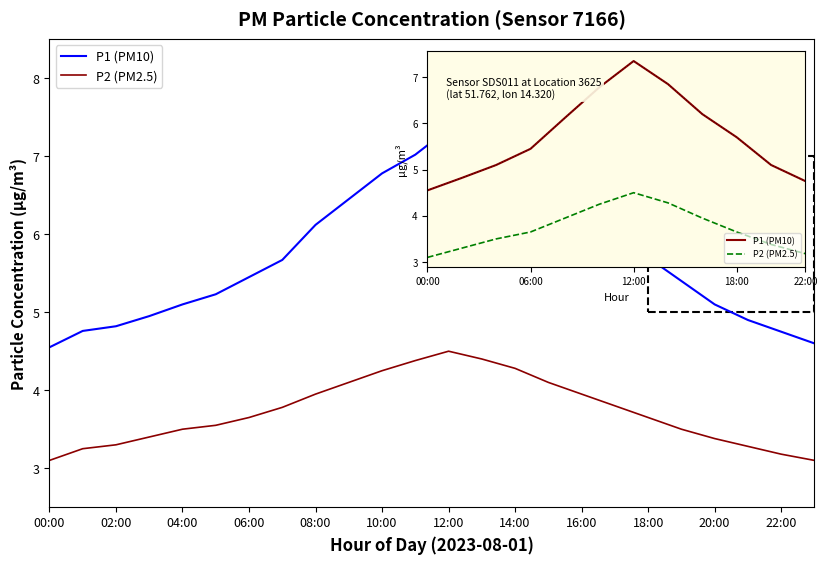

The P1 (PM10) series shows 6.8 at 10:00. True or false?

True